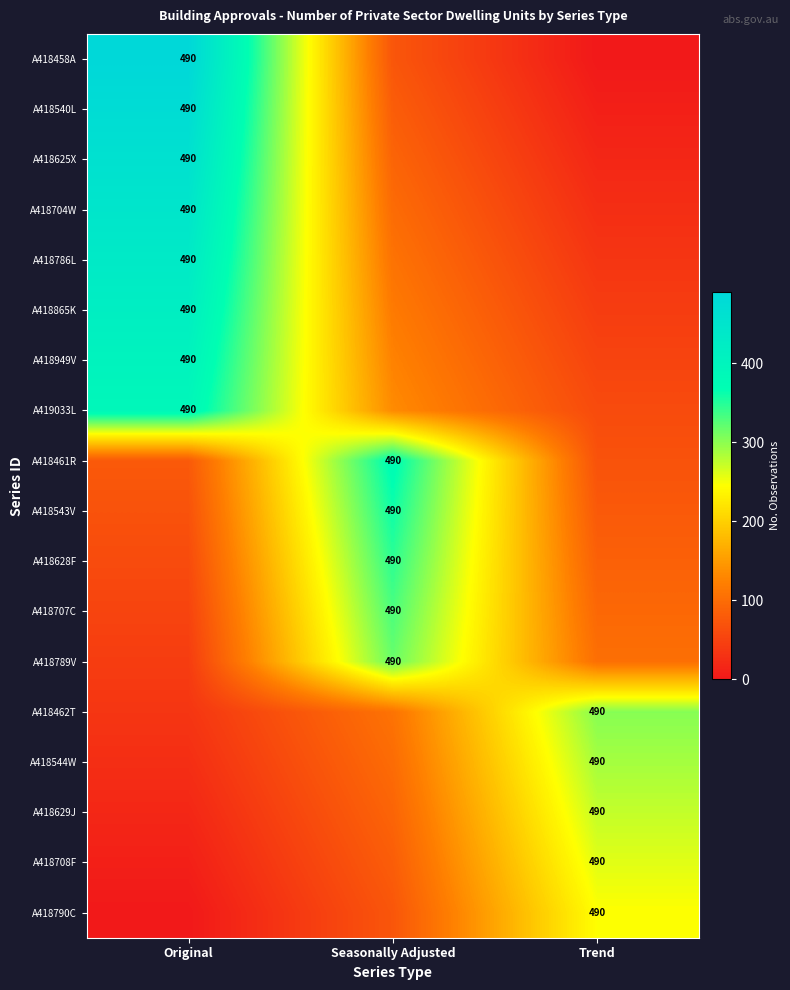

What is the greatest value displayed?

490.0